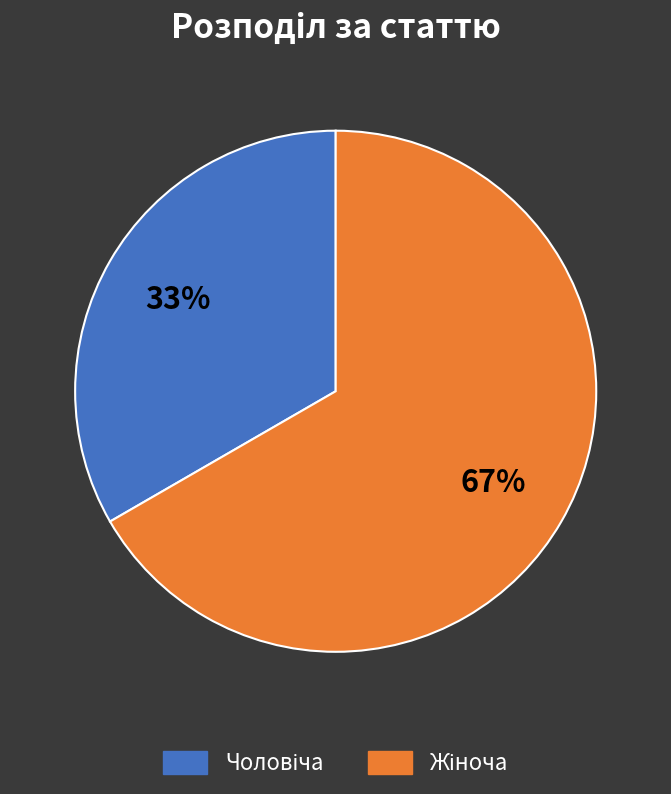

Is there a majority slice in this chart?

Yes